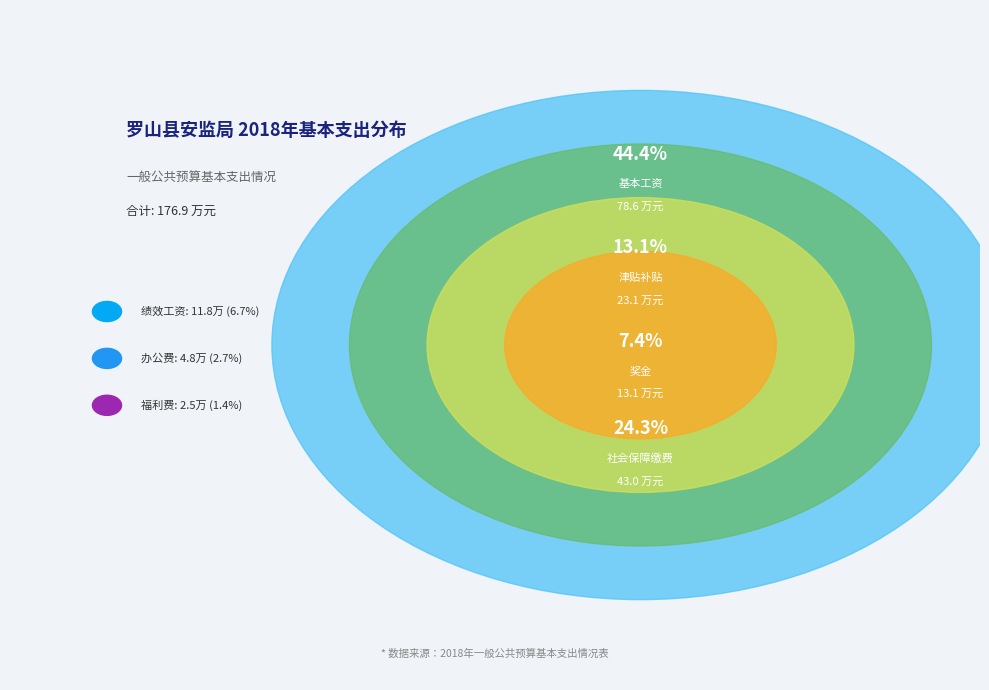

Which has a higher value, 绩效工资 or 津贴补贴?

津贴补贴